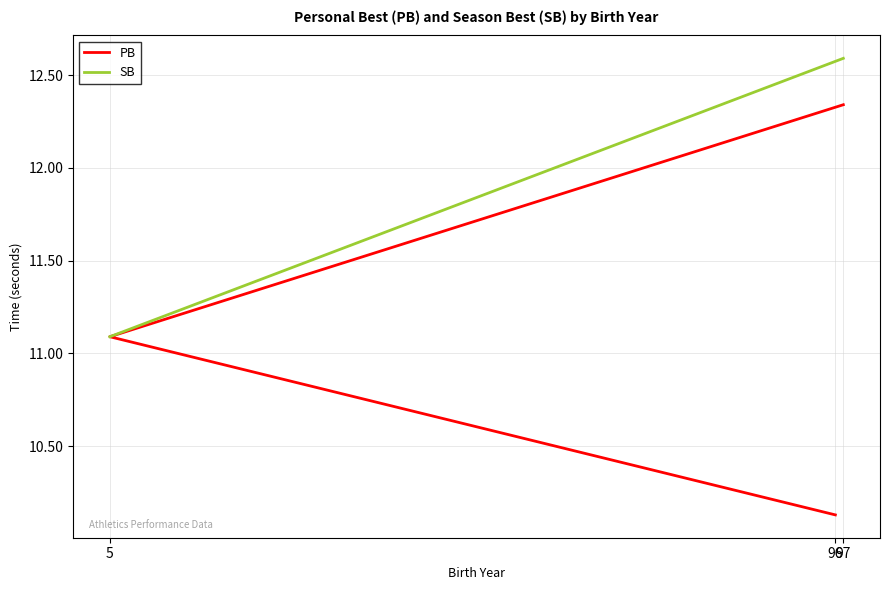

Where does the data first go above 11?

5